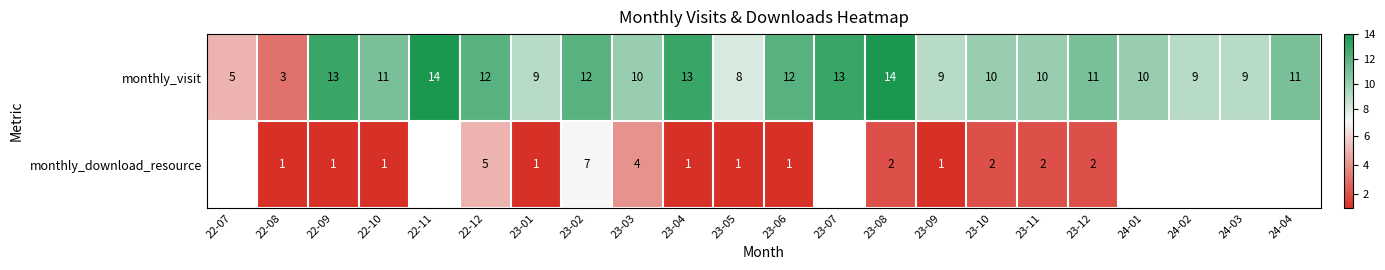

What is the sum of the monthly_visit values at 23-07 and 22-10?

24